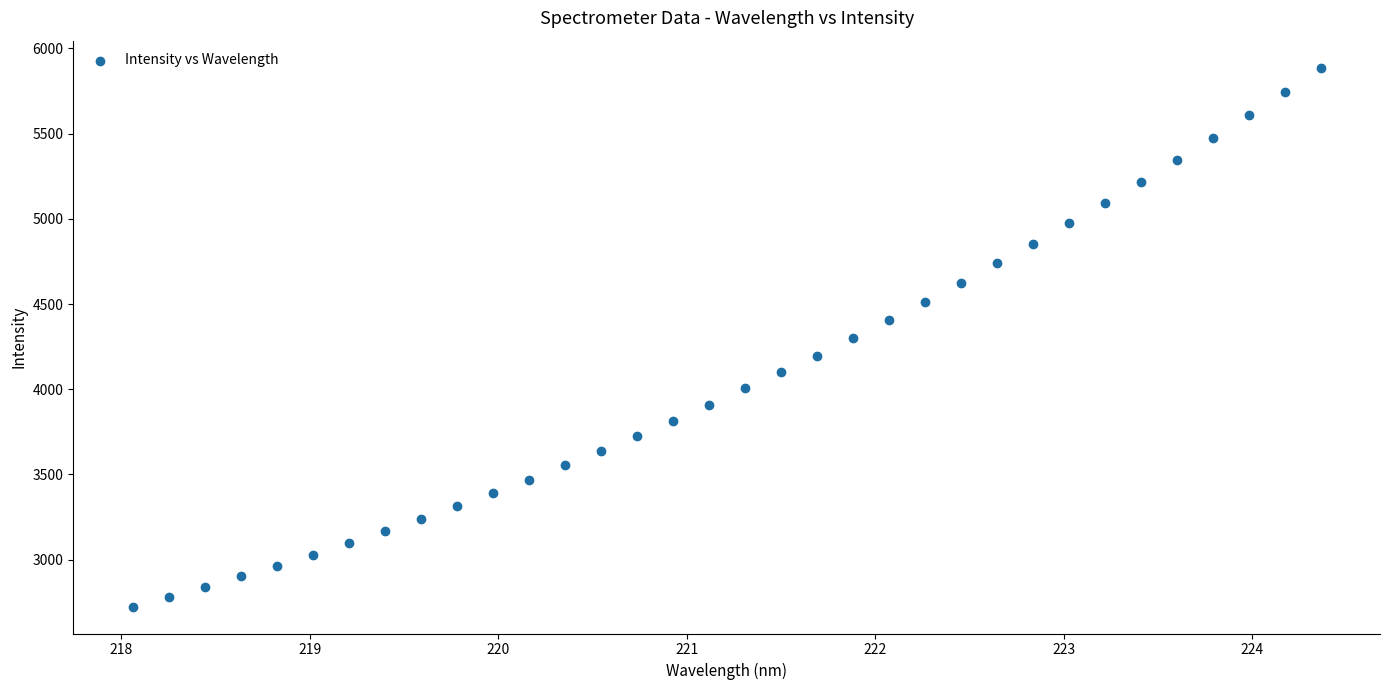

What is the range of Y values (max minus min)?

3162.2